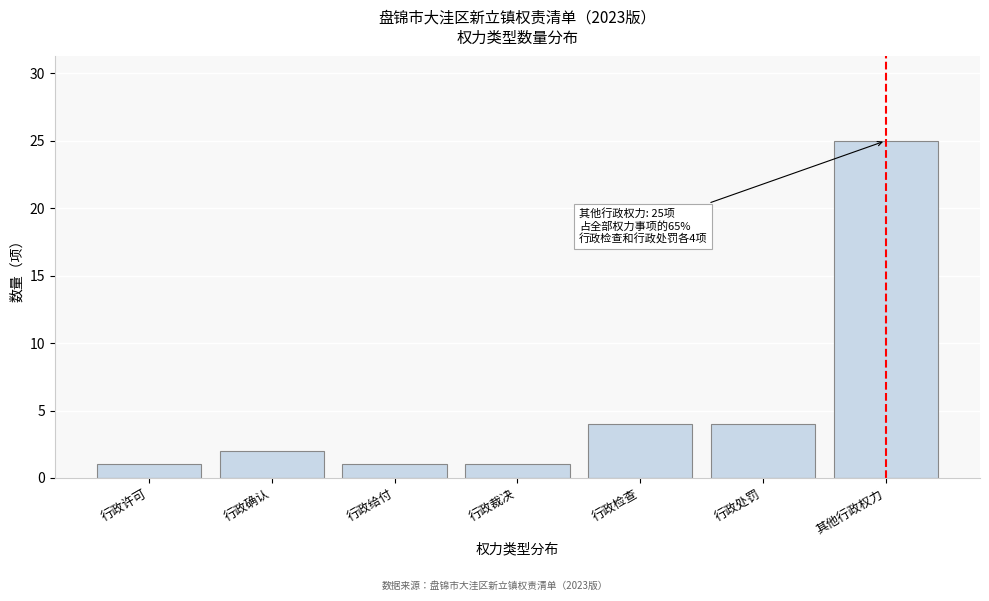

Reading left to right, extract all data points from this chart.

行政许可=1	行政确认=2	行政给付=1	行政裁决=1	行政检查=4	行政处罚=4	其他行政权力=25